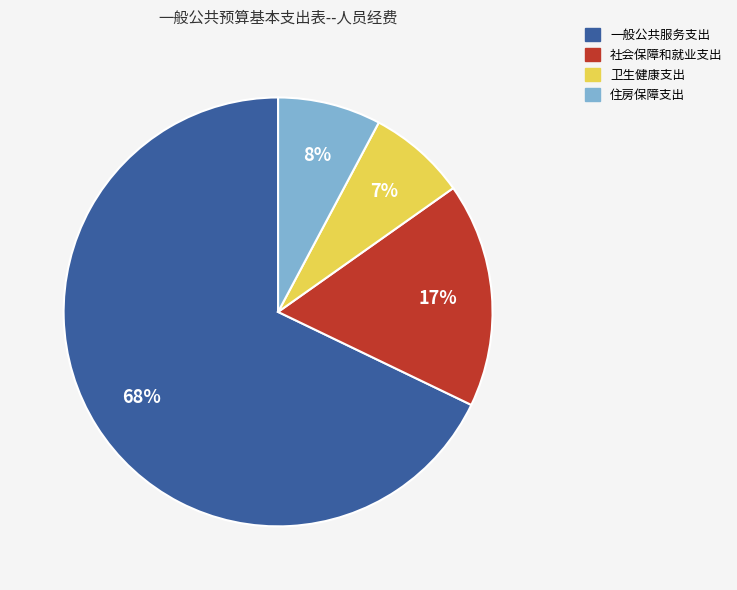

True or false: 卫生健康支出 accounts for 1% of the total.

False